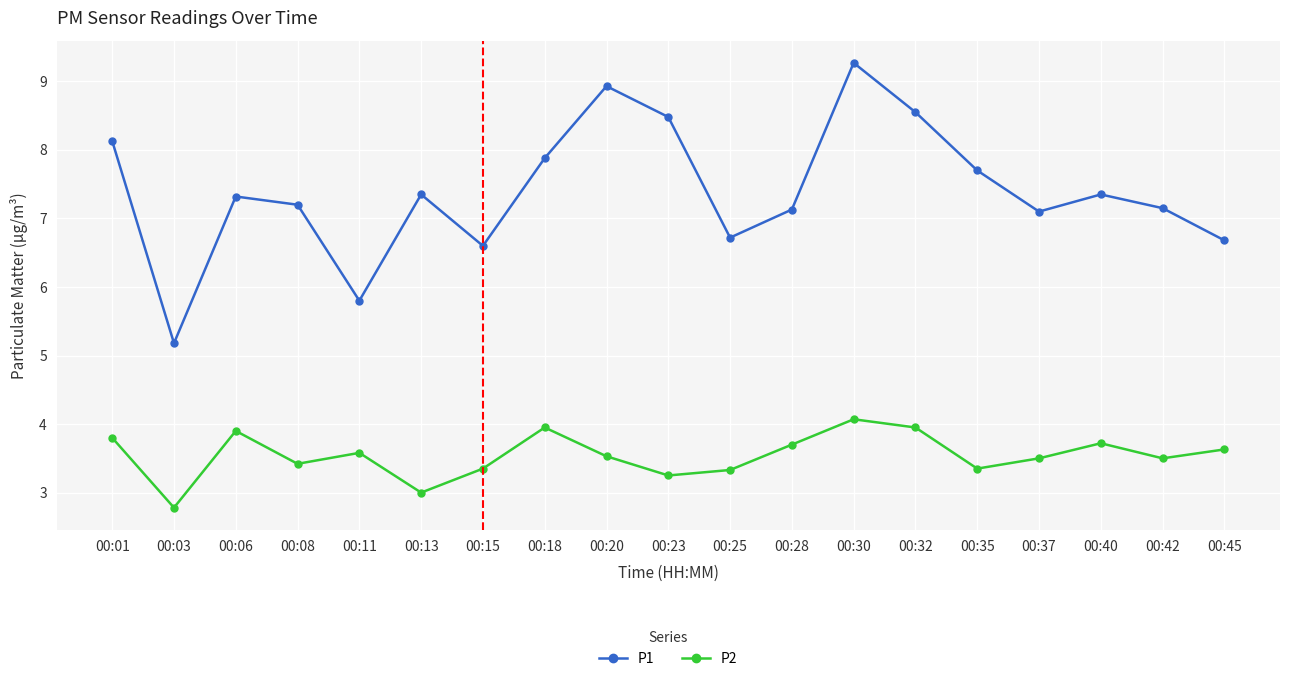

Does the chart have visible grid lines?

Yes